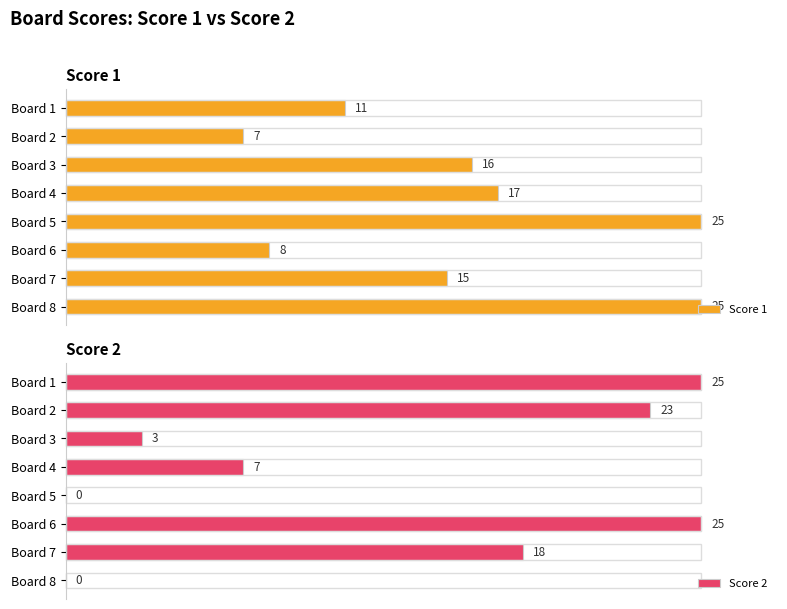

At which label does Score 1 reach its minimum?

Board 2